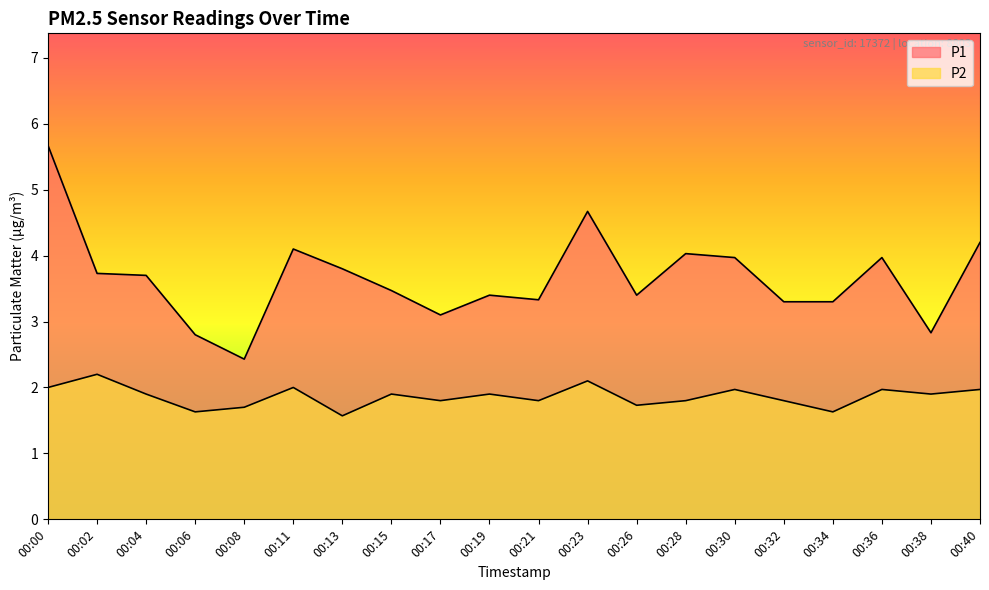

Where is the first local maximum for P1?

00:11